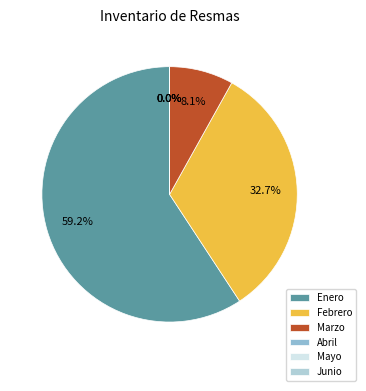

Is it true that Mayo is 1% of the pie?

False